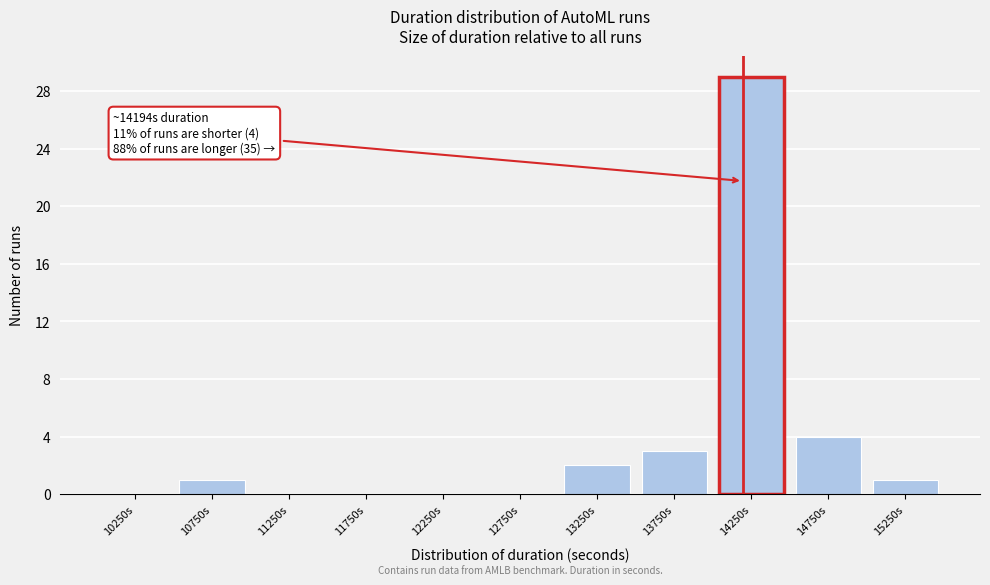

Which range on the x-axis has the tallest bar?

14000 to 14500